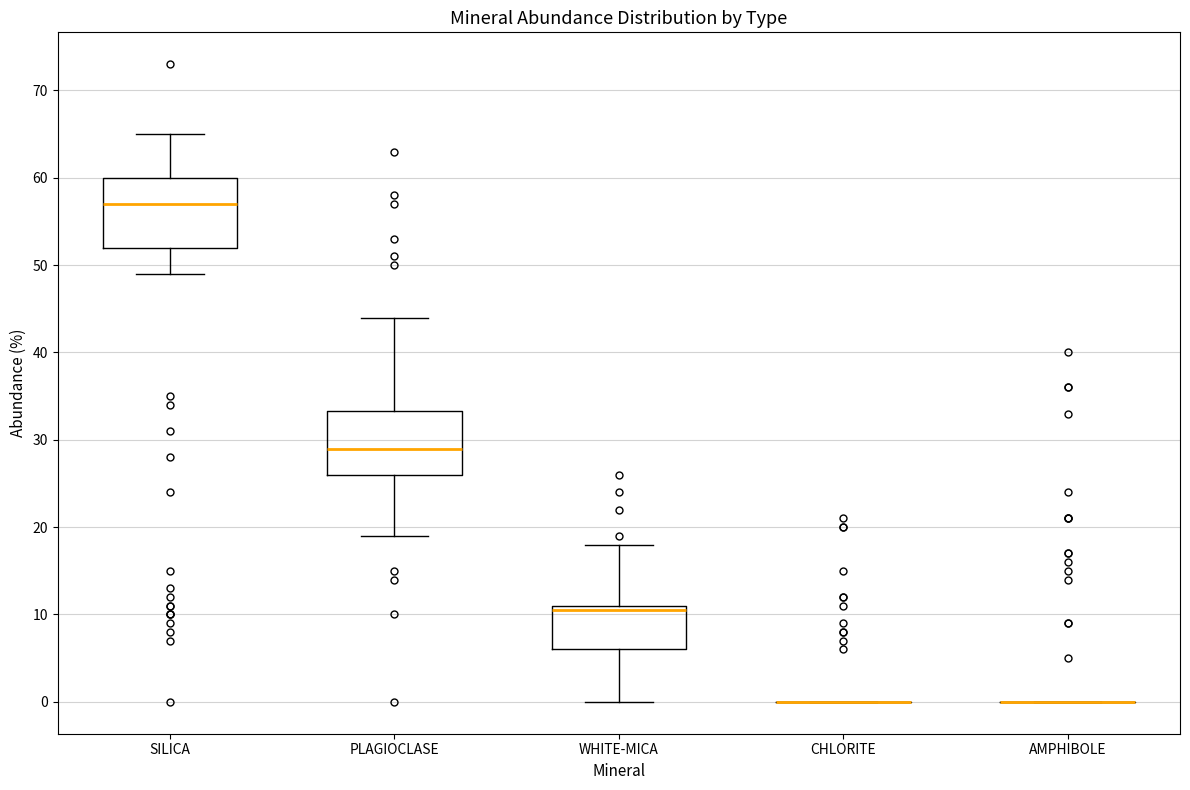

Reading left to right, read every box against the y-axis: the position of its median line, the range the box covers, and the ends of its whiskers. The values are not printed on the chart, so give them approximately, as read against the axis.

SILICA: median 57, box 52 to 60, whiskers 49 to 65
PLAGIOCLASE: median 29, box 26 to 33, whiskers 19 to 44
WHITE-MICA: median 11 (just below the box's upper edge), box 6 to 11, whiskers 0 to 18
CHLORITE: box collapsed to a line at 0, whiskers 0 to 0
AMPHIBOLE: box collapsed to a line at 0, whiskers 0 to 0